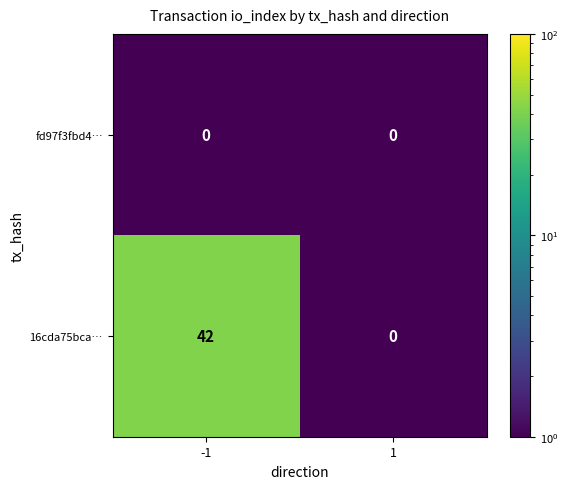

Reading right to left, extract all data points from this chart.

fd97f3fbd4…: 0	0
16cda75bca…: 0	42